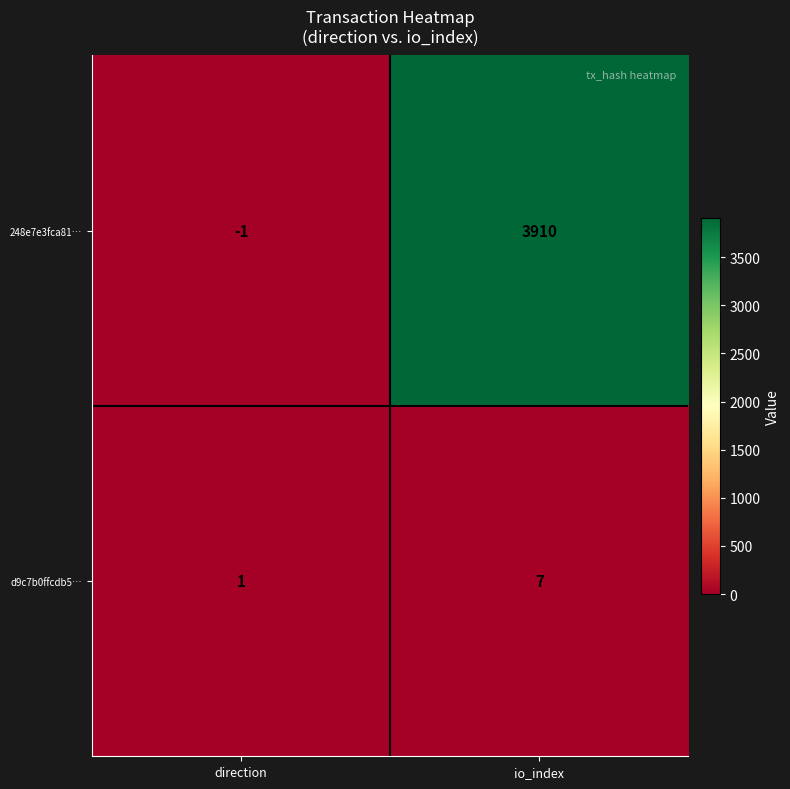

Reading right to left, transcribe all the data shown in this chart.

248e7e3fca81…: 3910	-1
d9c7b0ffcdb5…: 7	1